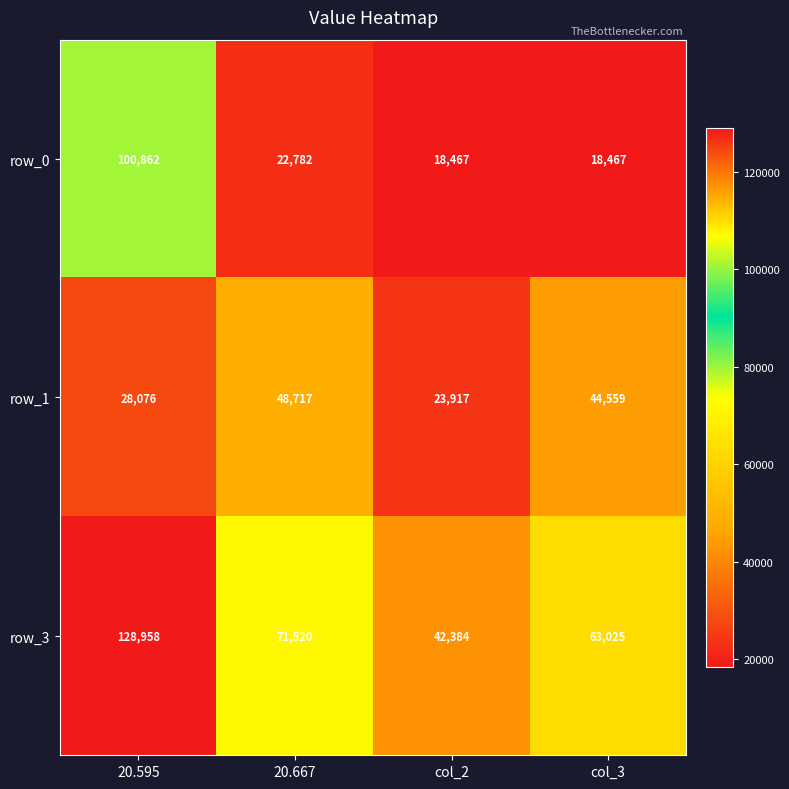

How many series are shown in this chart?

3